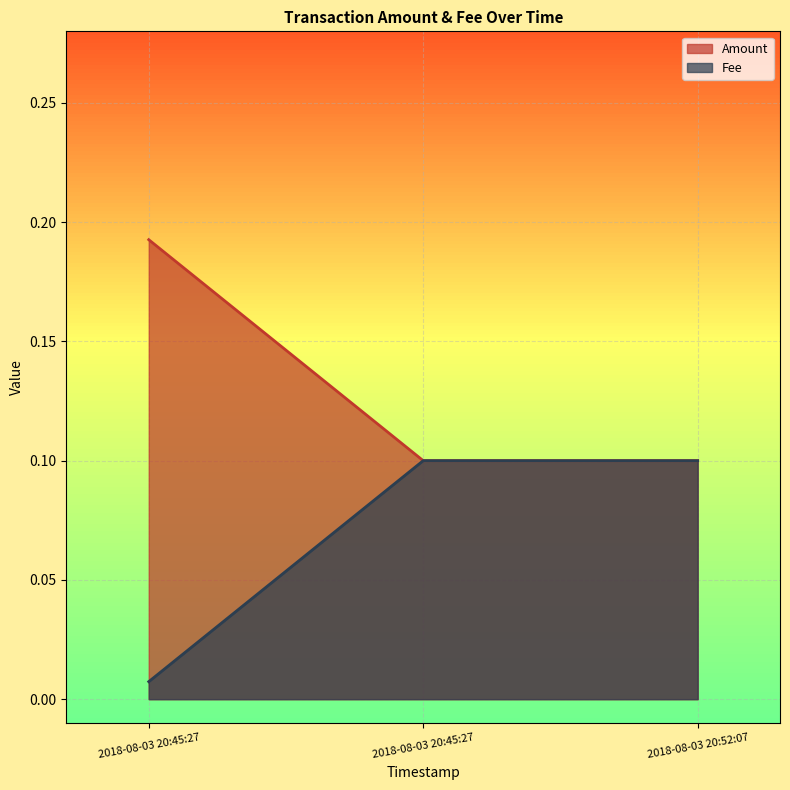

Reading right to left, list all the values displayed in this chart.

Amount: 0.1	0.1	0.2
Fee: 0.1	0.1	0.0